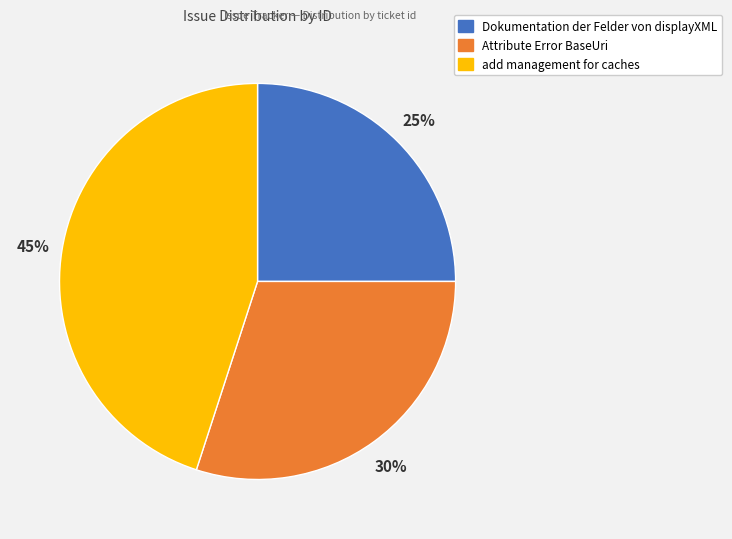

Do Dokumentation der Felder von displayXML and add management for caches together represent more than half of the pie?

Yes